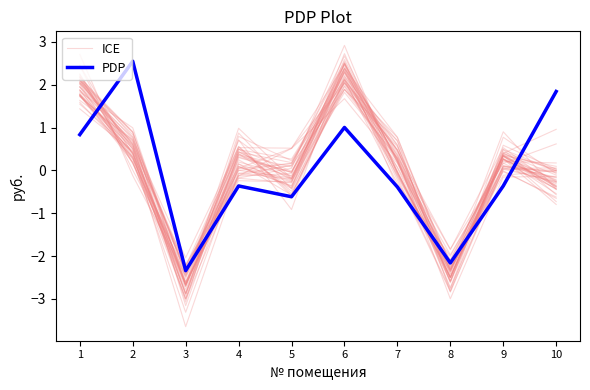

Between 9 and 5, which is larger?

9